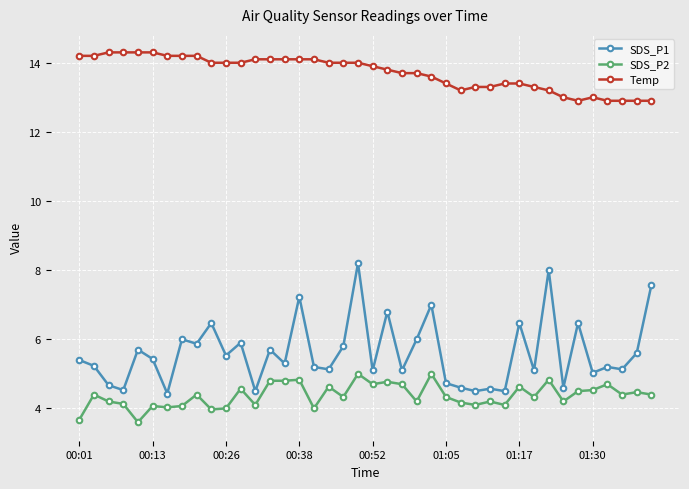

Rank the series by their maximum value, from highest to lowest.

Temp, SDS_P1, SDS_P2